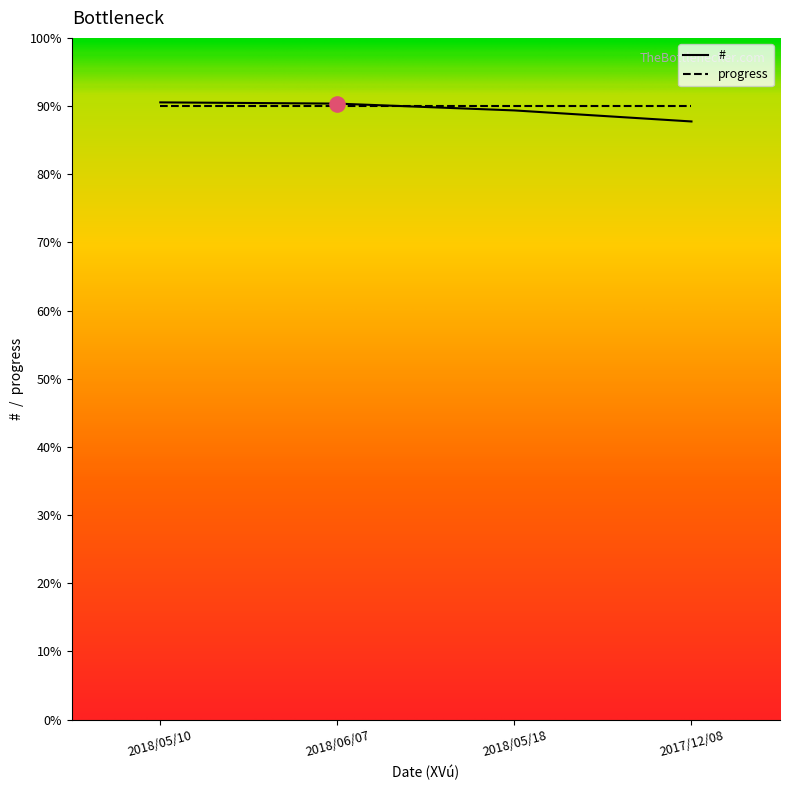

What is the ratio of the value at 2018/05/10 to the value at 2018/06/07?

1.0